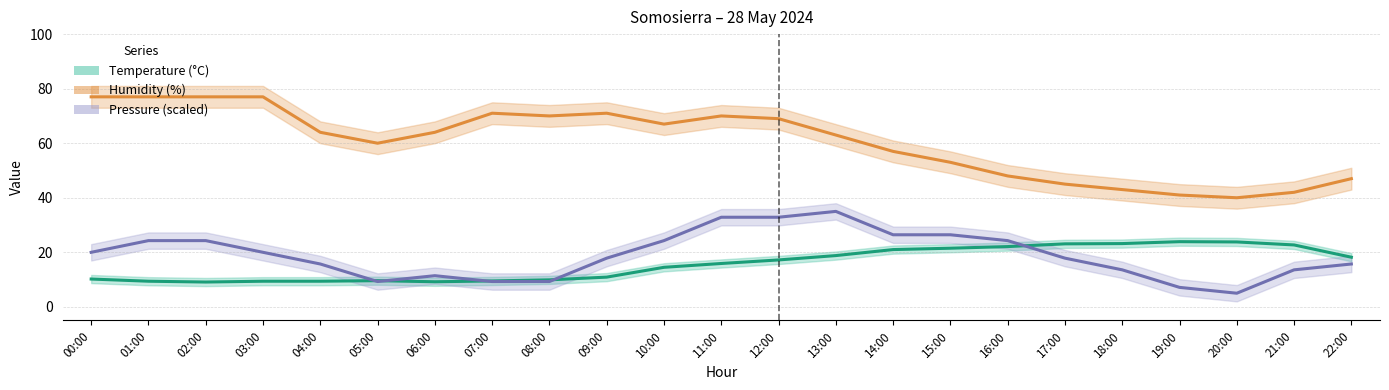

At which label is Pressure (hPa, scaled) closest to 20?

00:00